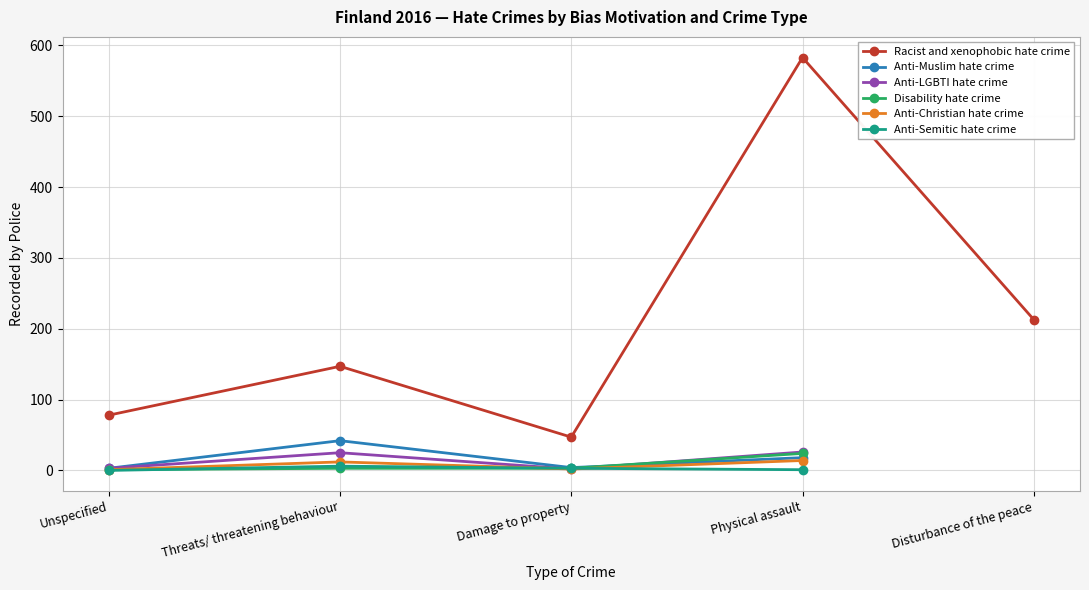

Where does the Anti-Muslim hate crime series first go above 4?

Threats/ threatening behaviour